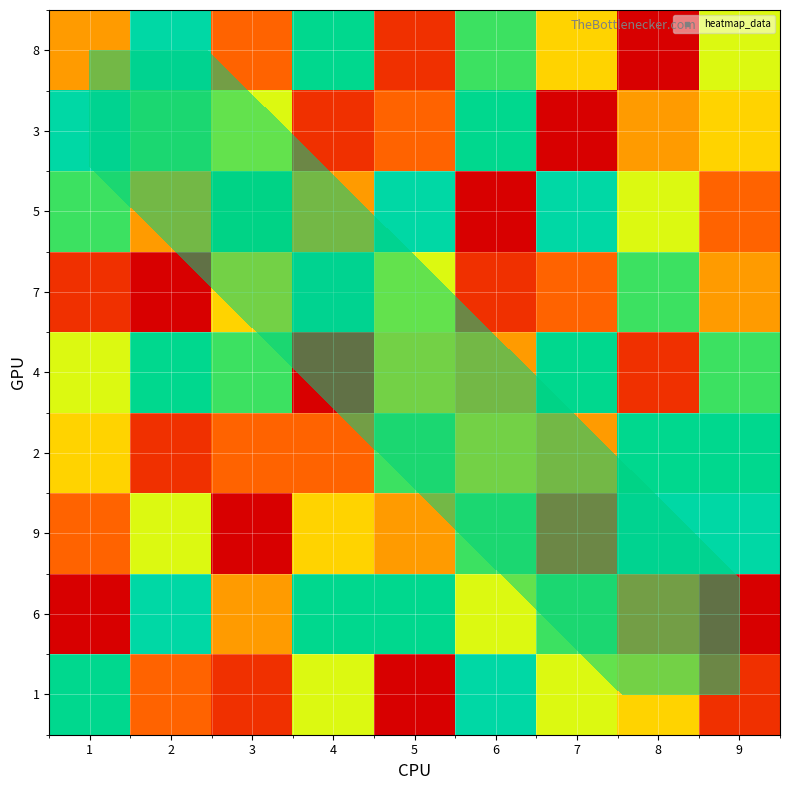

Is it true that 4 equals 4 at 6?

True